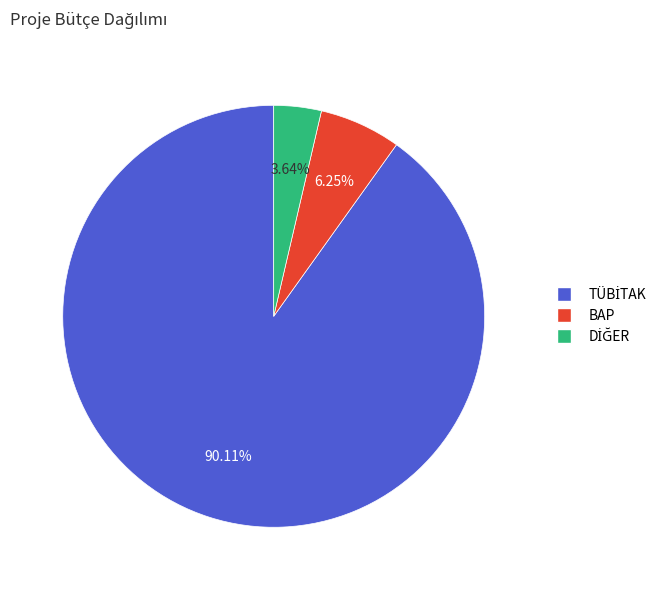

Is BAP the majority of the pie?

No